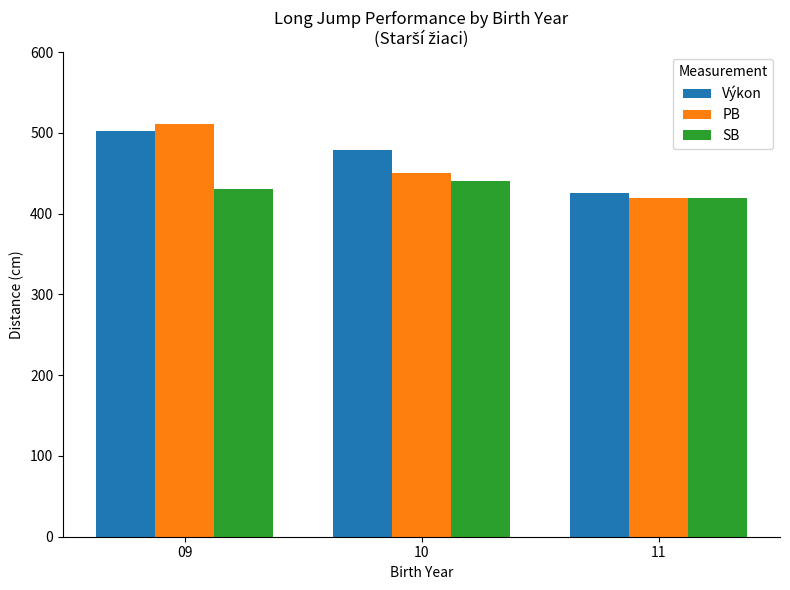

What is the minimum value for Výkon?

425